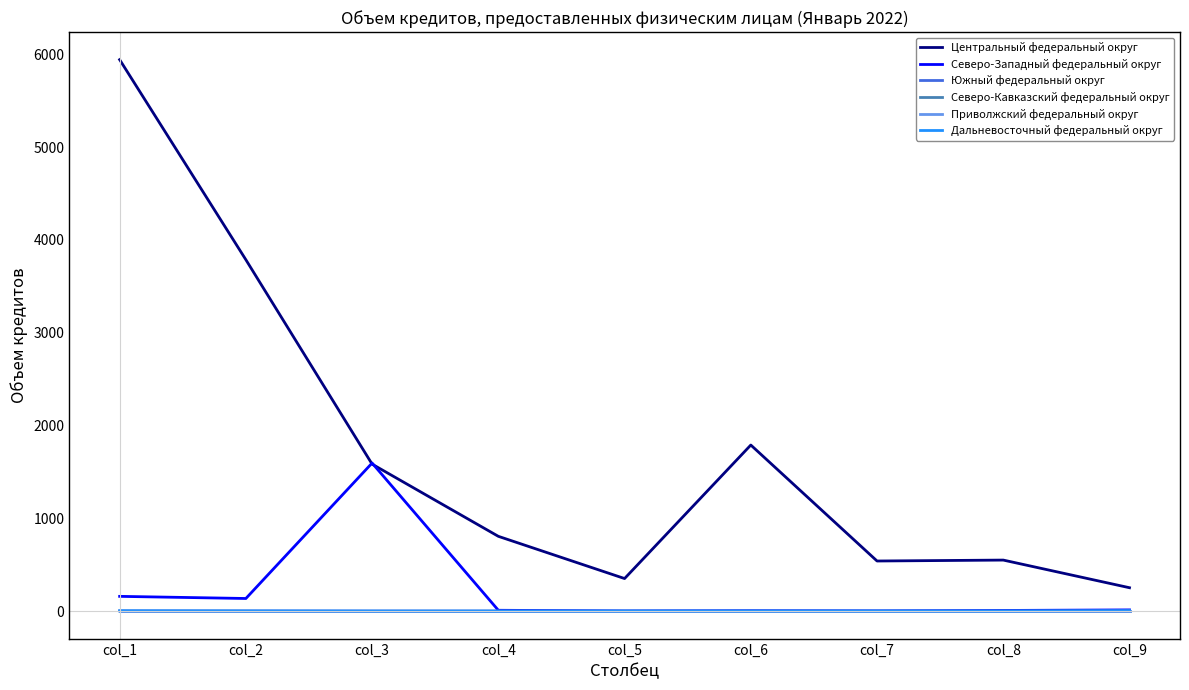

Is this an area chart (filled region under the line)?

No